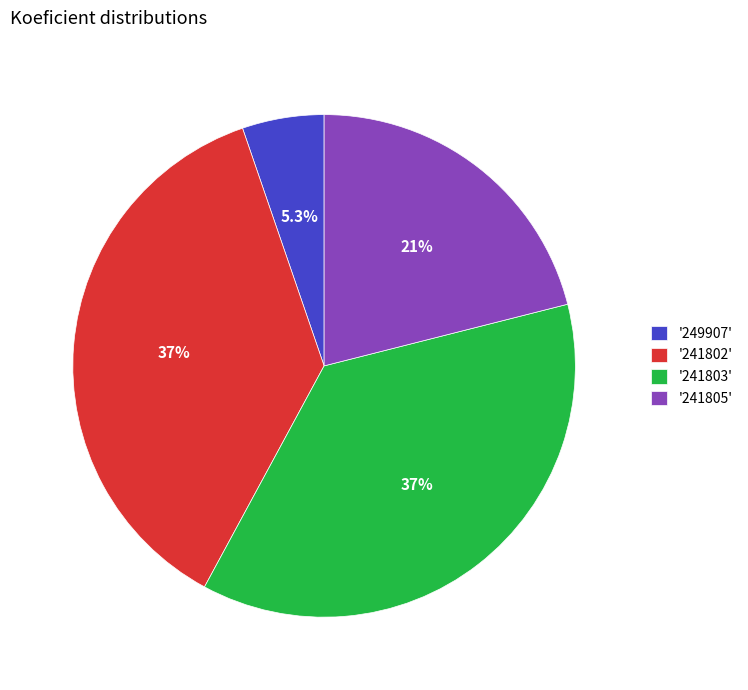

What is the ratio of the value at '241802' to the value at '241803'?

1.0